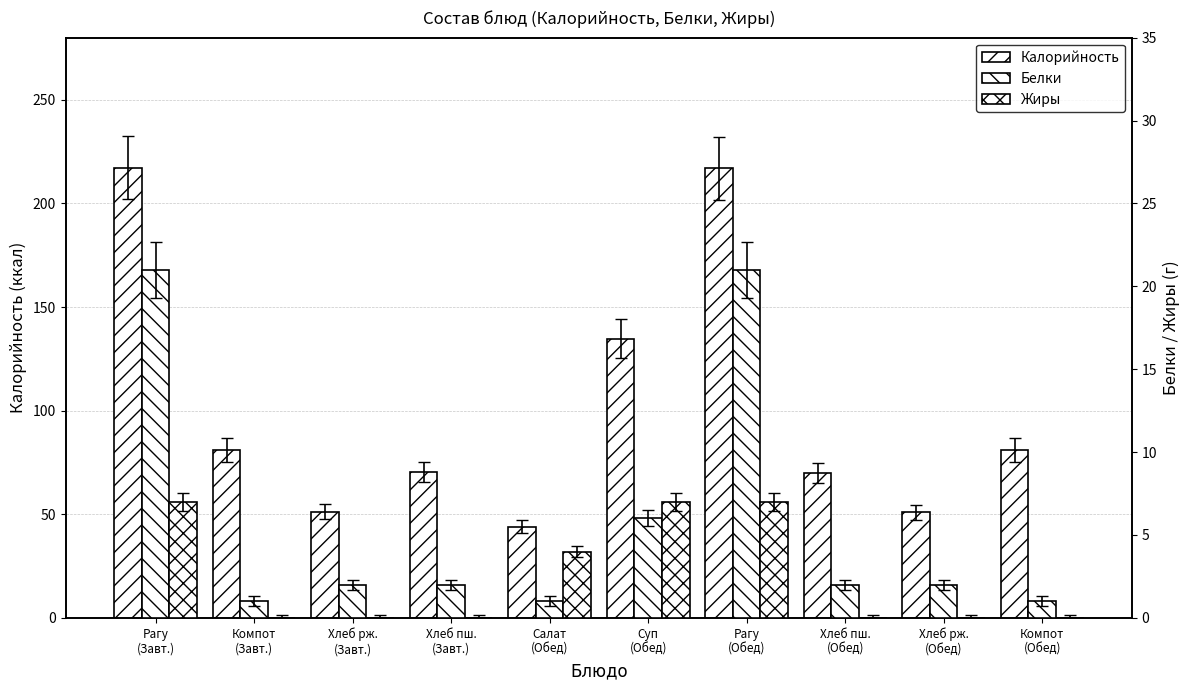

What is the sum of the Белки values at Компот
(Обед) and Хлеб пш.
(Обед)?

3.0